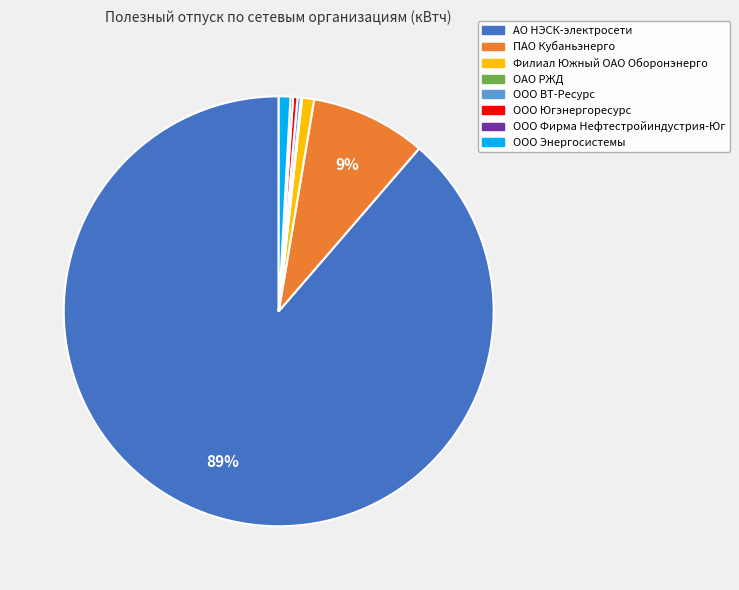

True or false: Филиал Южный ОАО Оборонэнерго accounts for 11% of the total.

False